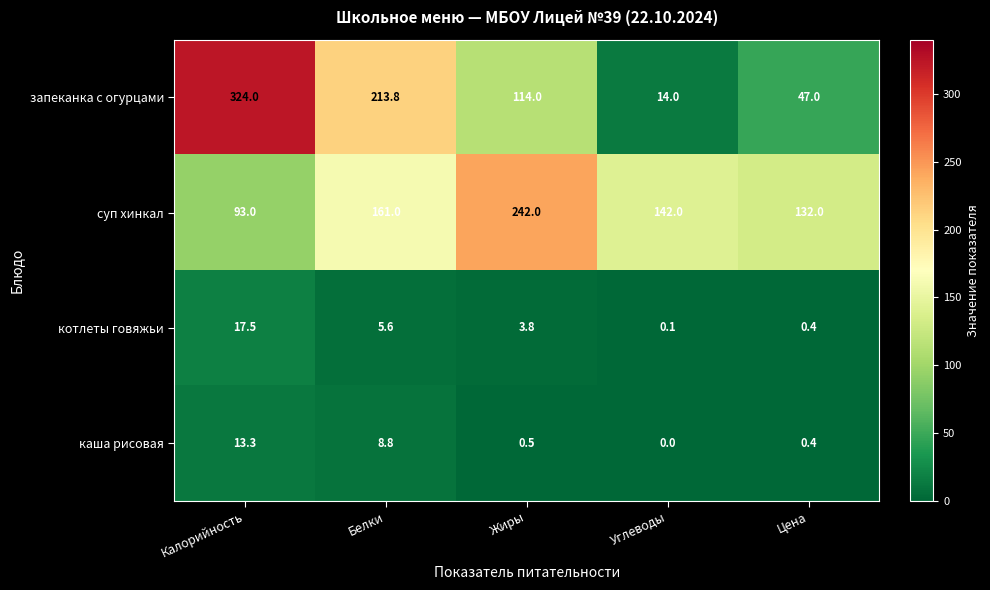

The value of котлеты говяжьи at Цена is 0.4. True or false?

True